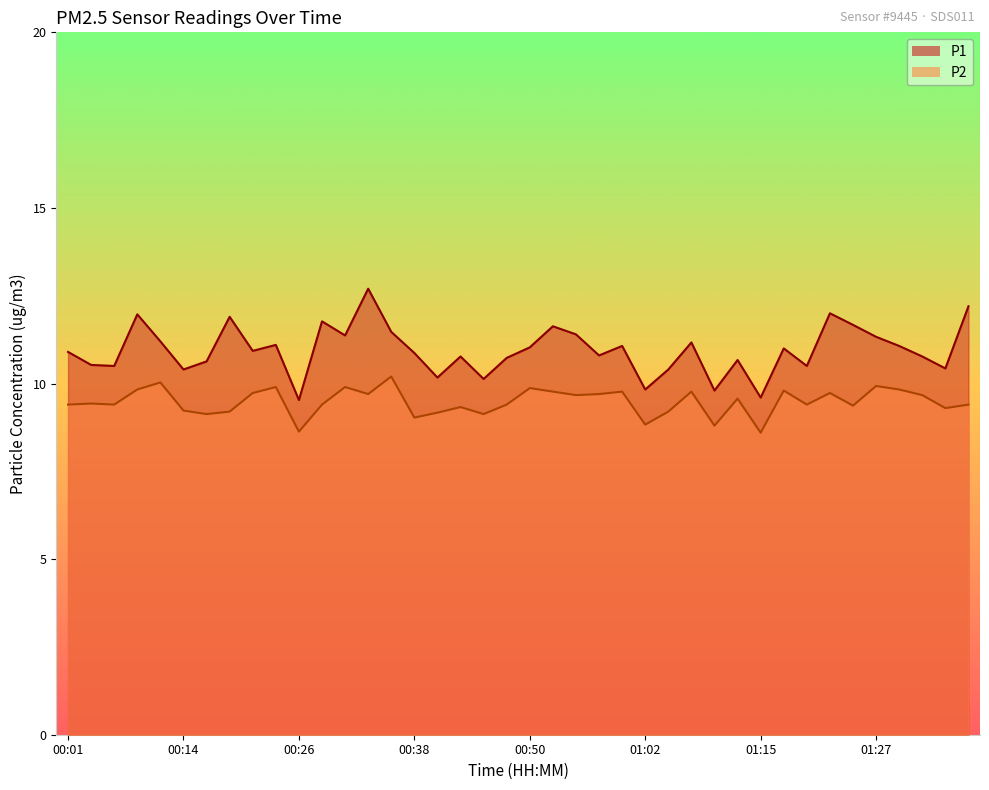

Is it true that P2 equals 9.4 at 00:01?

True